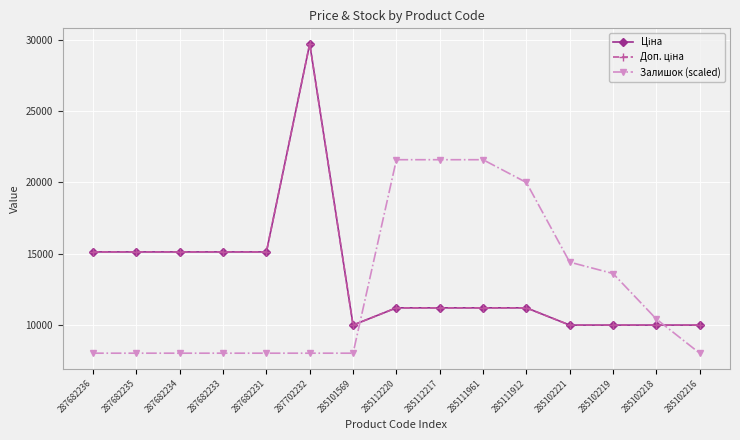

True or false: Доп. ціна and Ціна intersect in this chart.

False